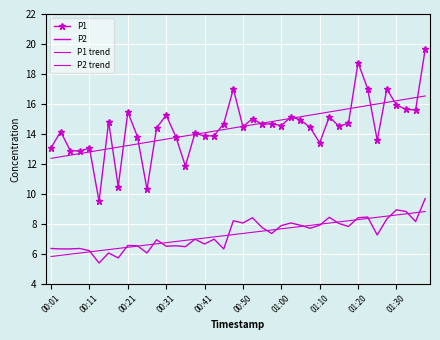

At how many categories does at least one series exceed 17?

3